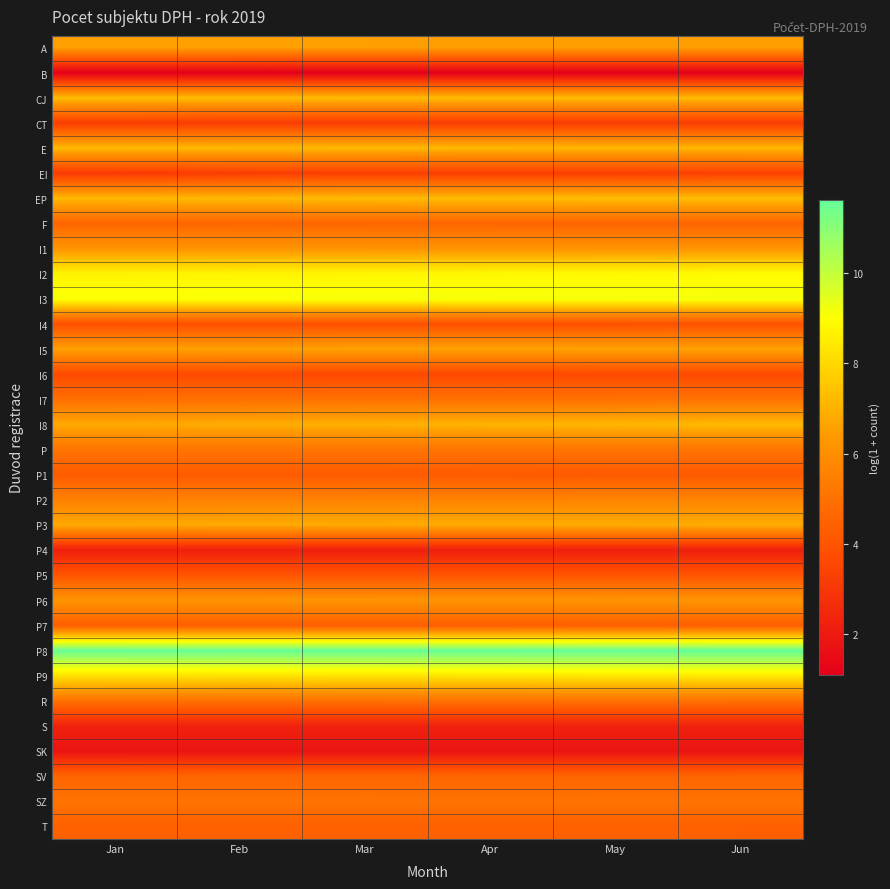

Which category has the lowest value across all series?

Jan